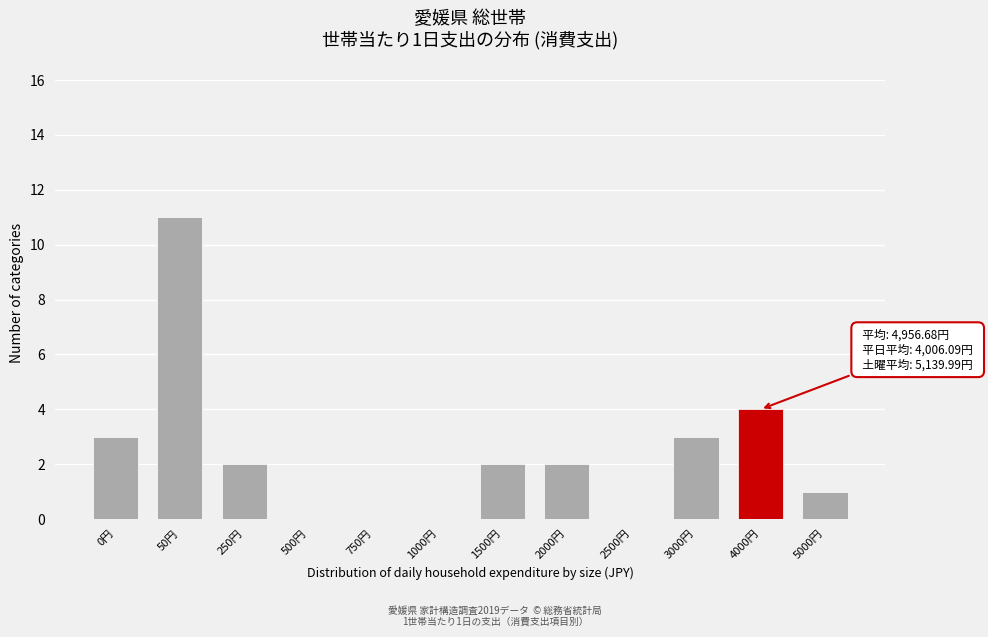

Reading left to right, list all the values displayed in this chart.

0円=3	50円=11	250円=2	500円=0	750円=0	1000円=0	1500円=2	2000円=2	2500円=0	3000円=3	4000円=4	5000円=1